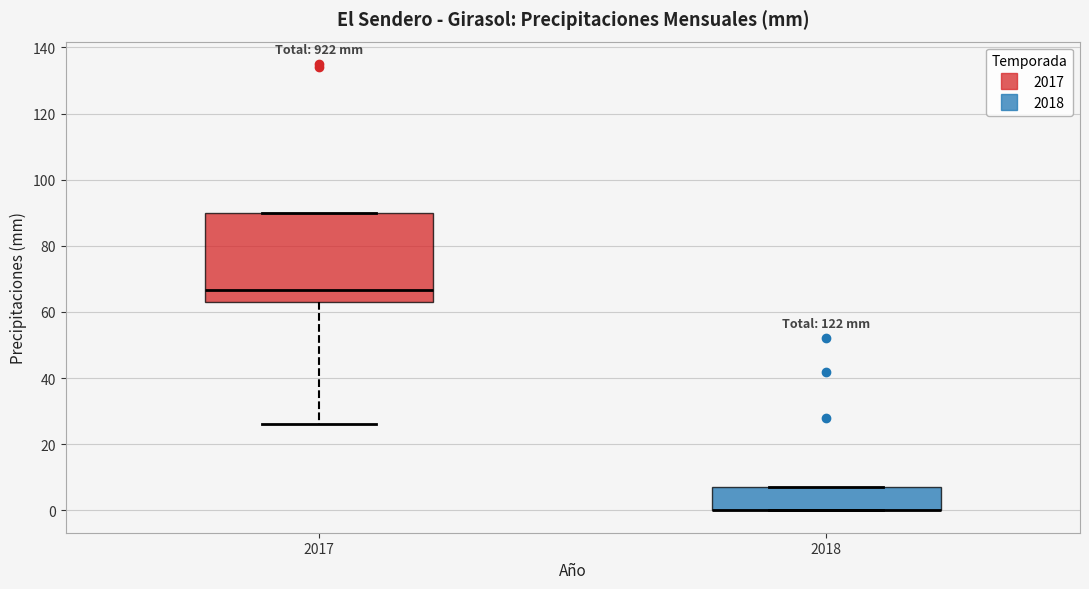

Where is the lower edge of the box at x = 2018 on the y-axis? The values are not printed on the chart, so give them approximately, as read against the axis.

0